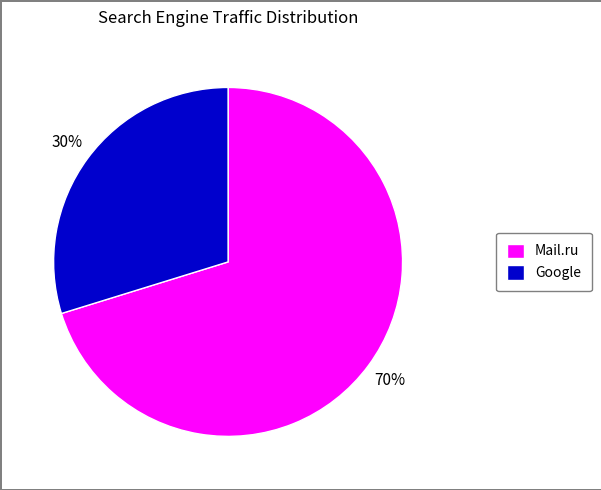

What is the majority slice?

Mail.ru